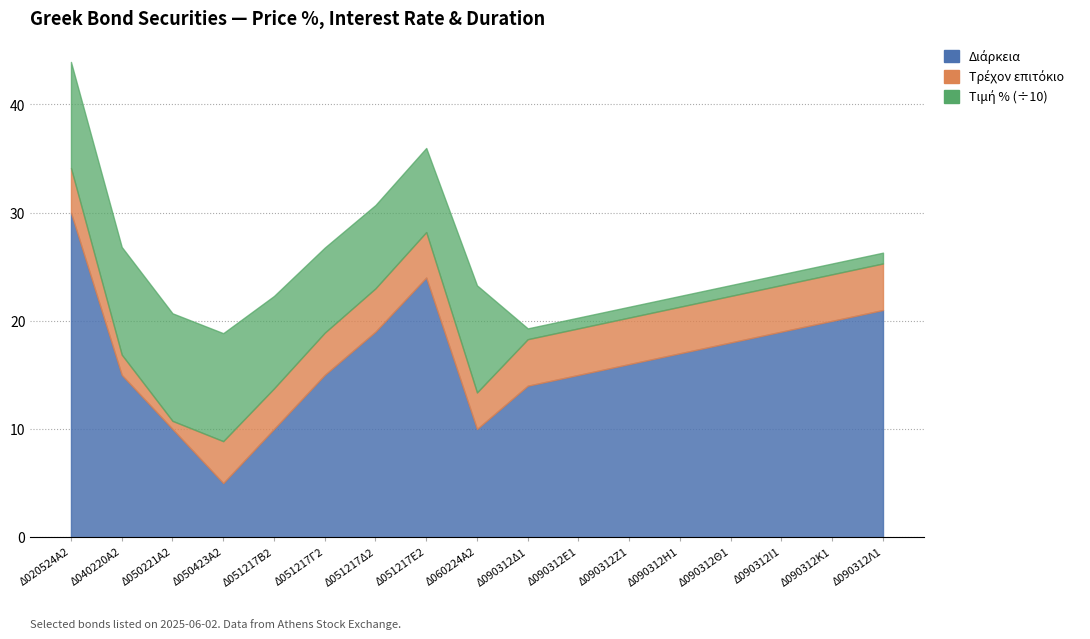

Is the value of Τιμή % at Δ020524Α2 greater than the value of Διάρκεια at Δ051217Β2?

Yes